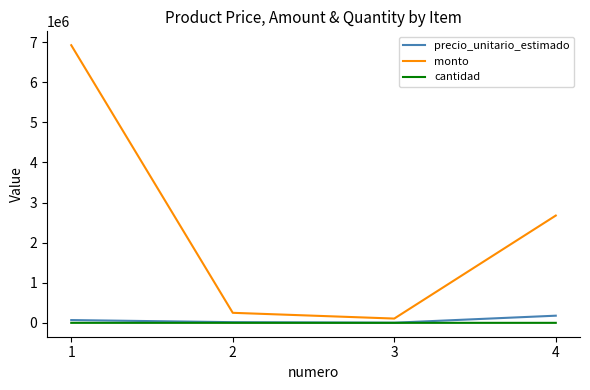

What is the greatest value displayed?

6922200